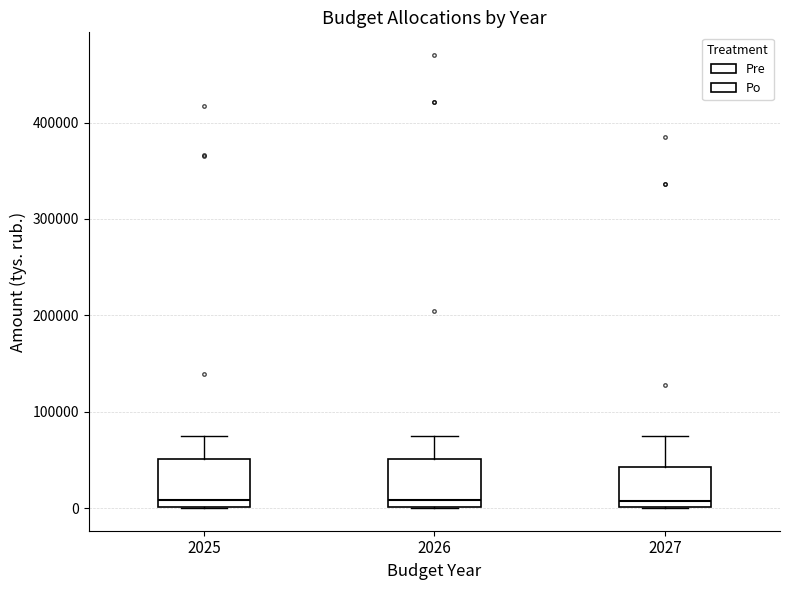

Reading left to right, transcribe this box plot: for each box, give where its median line is, the range the box spans, and where its two whiskers end, as read against the y-axis. The values are not printed on the chart, so give them approximately, as read against the axis.

2025: median 10000, box 0 to 50000, whiskers 0 to 70000
2026: median 10000, box 0 to 50000, whiskers 0 to 70000
2027: median 10000, box 0 to 40000, whiskers 0 to 70000